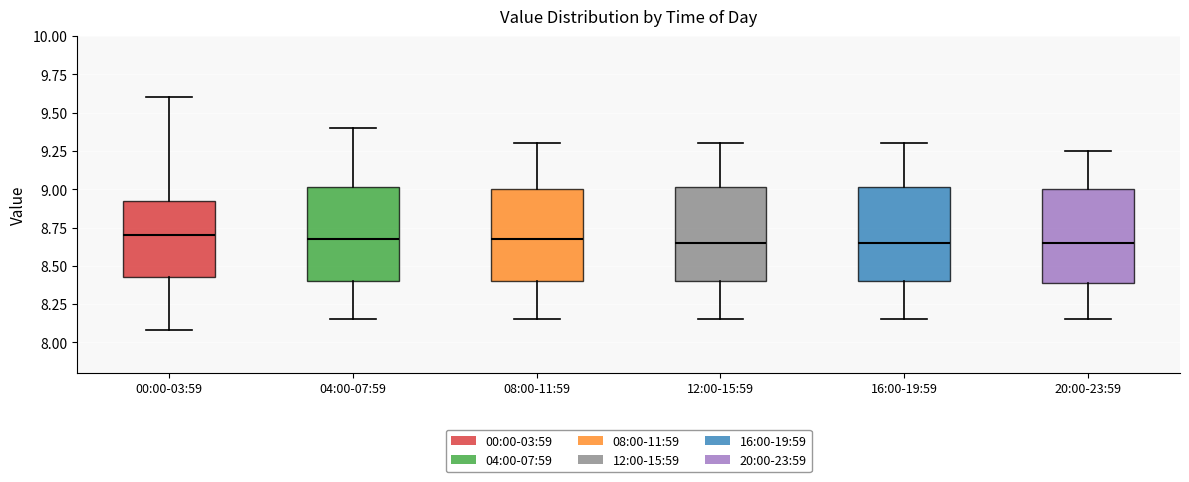

Where does the upper whisker of the box for 20:00-23:59 end on the y-axis? The values are not printed on the chart, so give them approximately, as read against the axis.

9.25